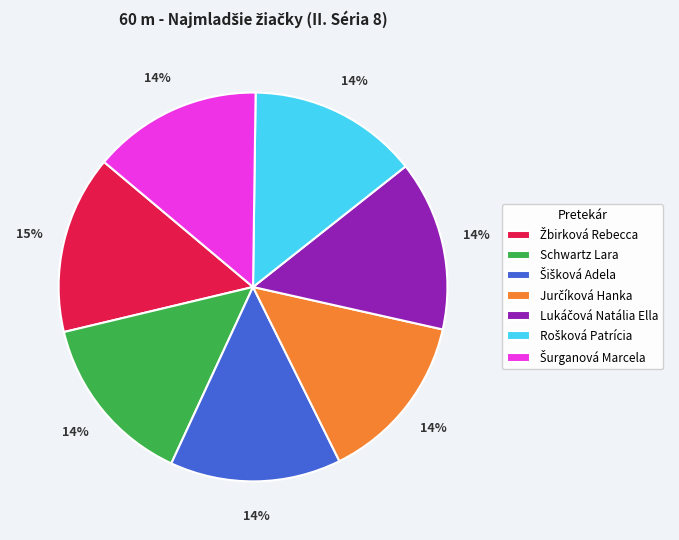

To the nearest percent, what is the difference between the largest and smallest slice percentages?

1%